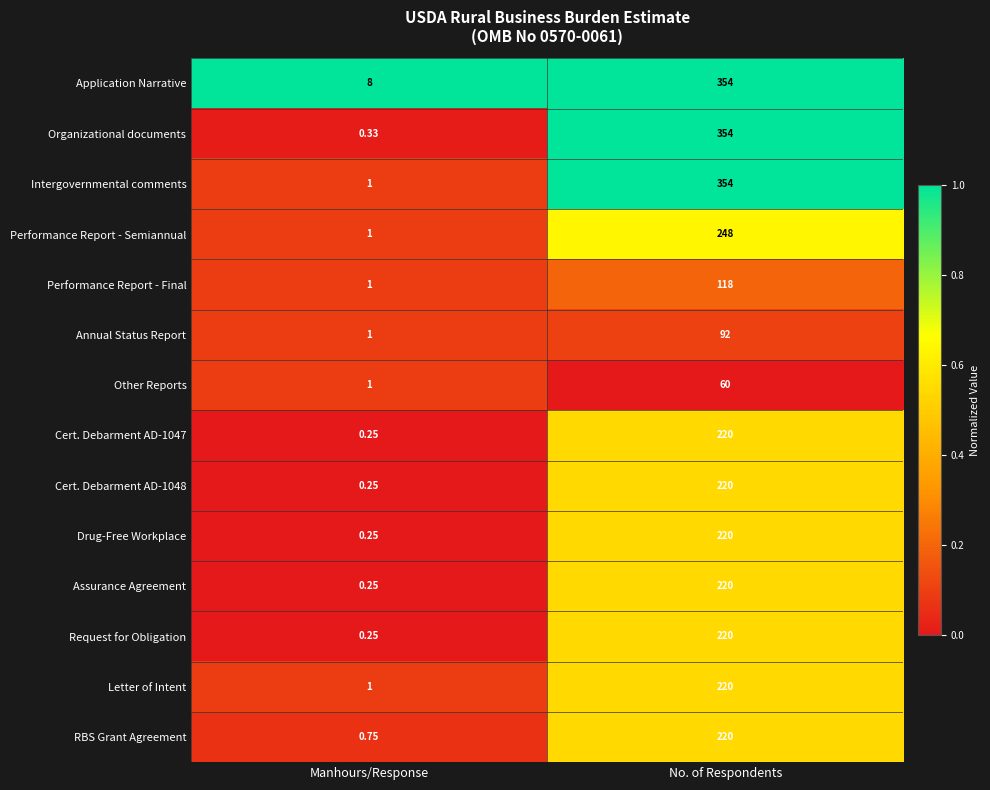

Rank the categories by Annual Status Report value from lowest to highest.

Manhours/Response, No. of Respondents